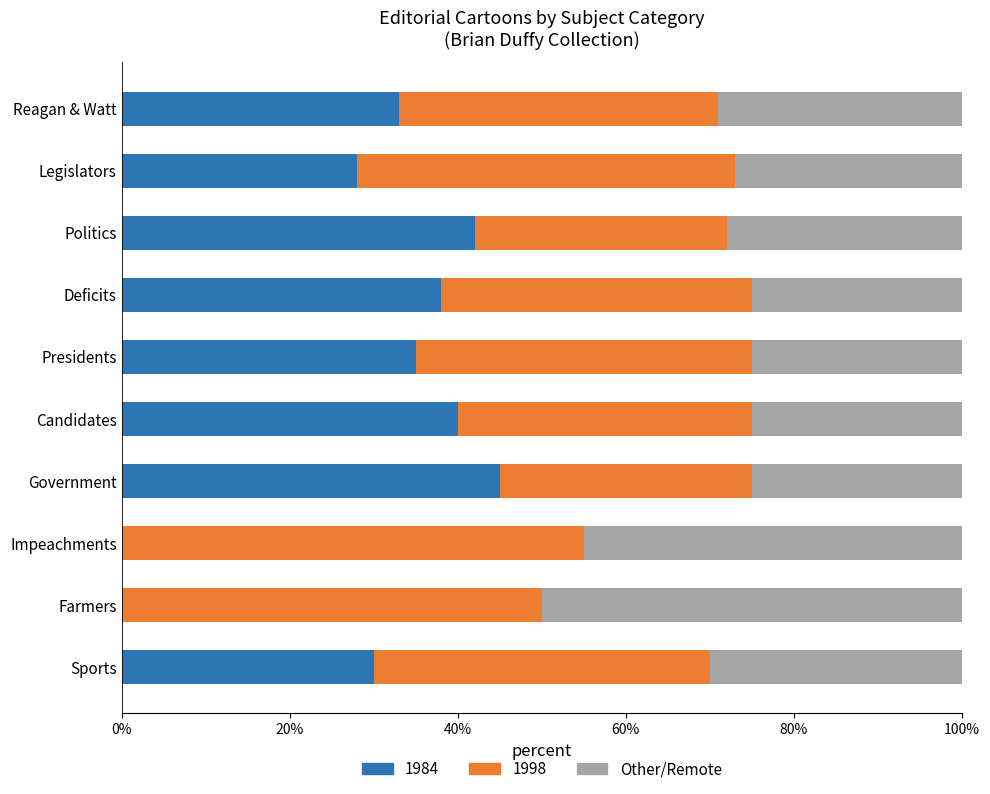

True or false: 1984 has a value of 38.0 at Deficits.

True